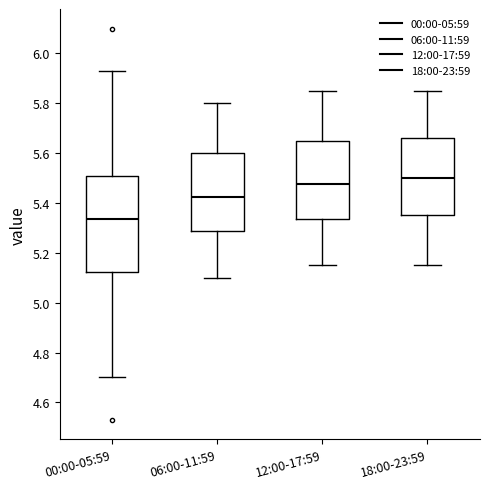

Comparing the boxes themselves (not the whiskers), which one is the tallest?

00:00-05:59